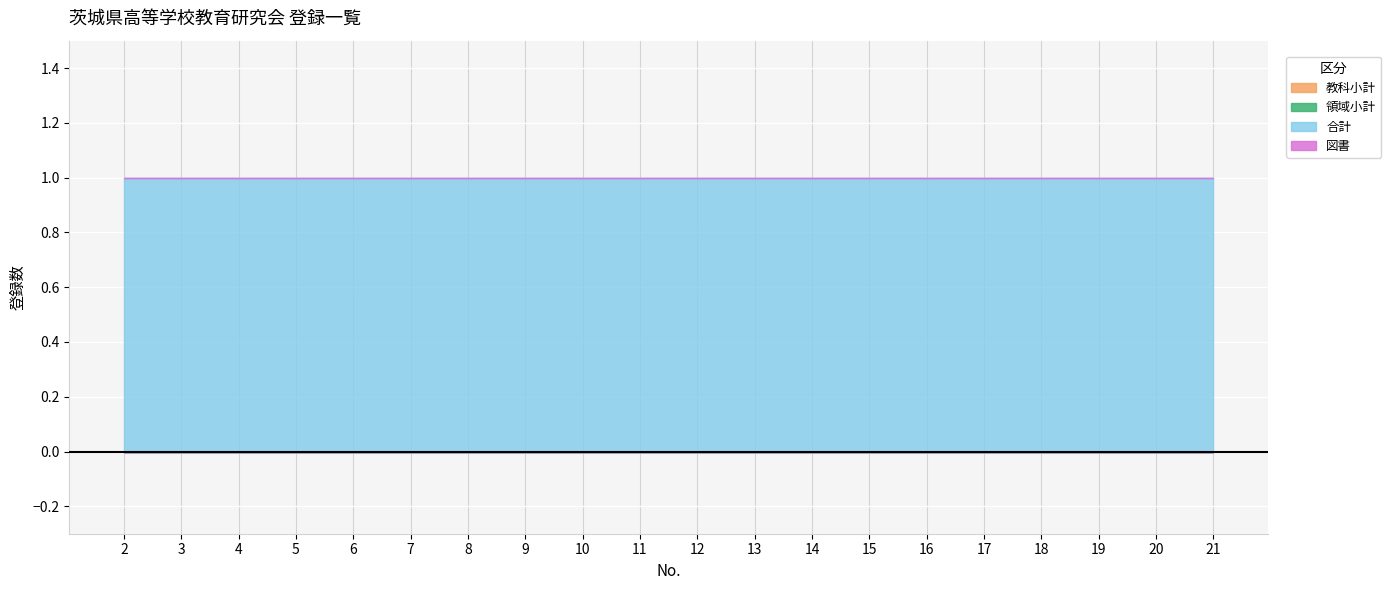

True or false: 合計 has more than 1 points higher than both neighbors.

False